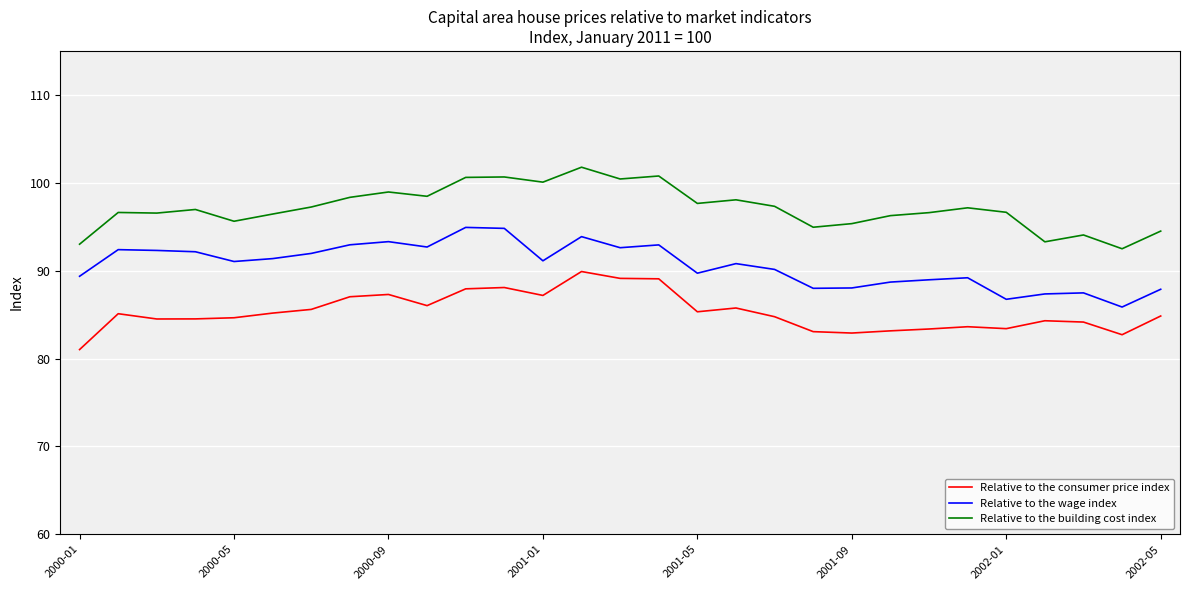

What is the difference between the maximum and minimum values in the Relative to the consumer price index series?

8.9